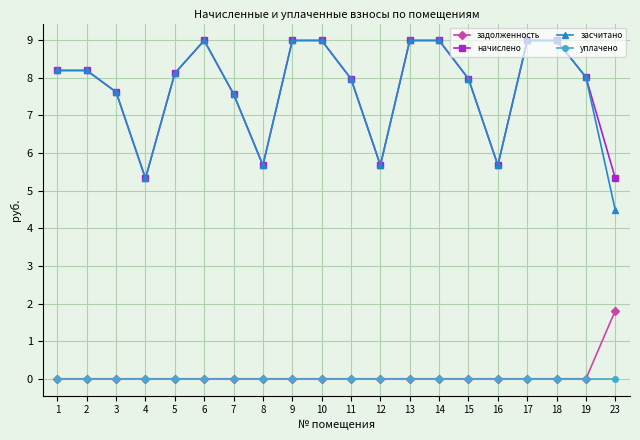

True or false: уплачено and засчитано cross at least once.

False